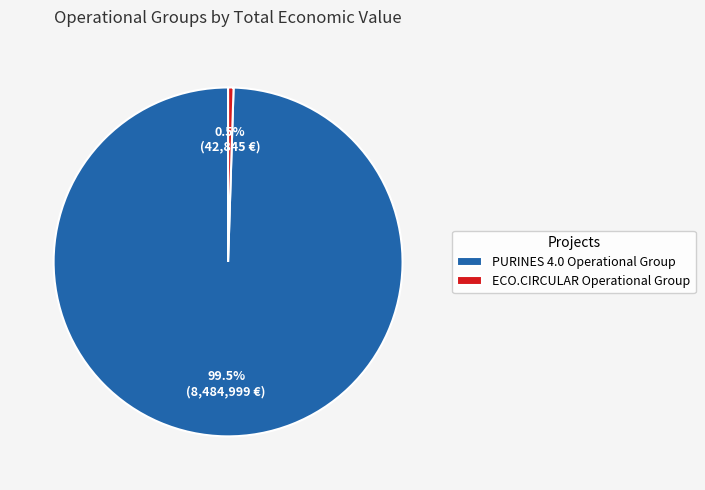

Between ECO.CIRCULAR Operational Group and PURINES 4.0 Operational Group, which is larger?

PURINES 4.0 Operational Group